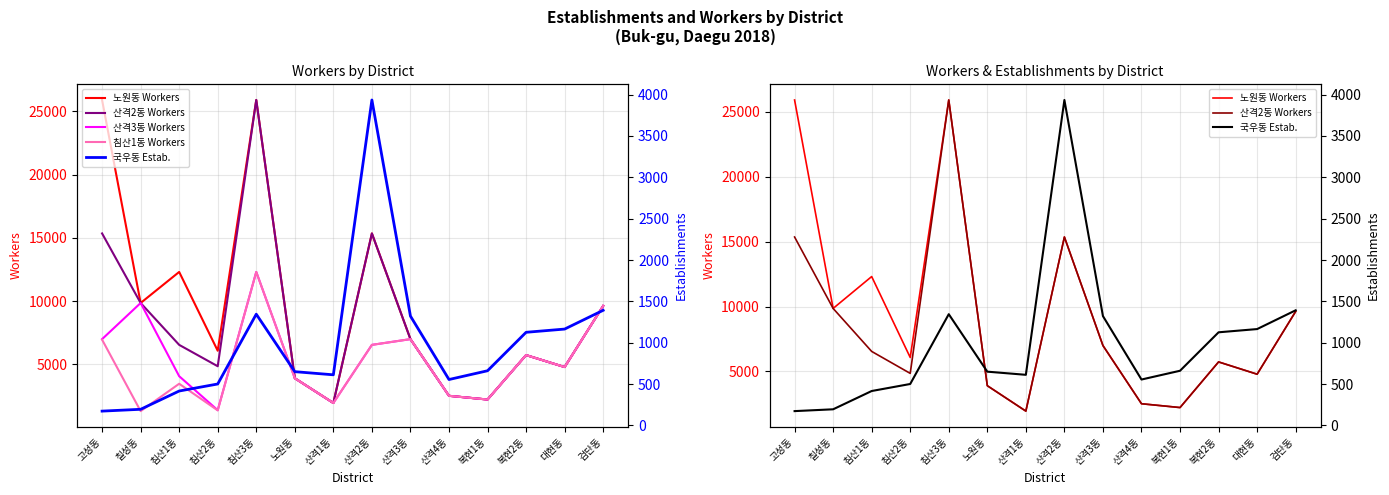

What value does the 국우동 Estab. series have at 복현2동?

1126